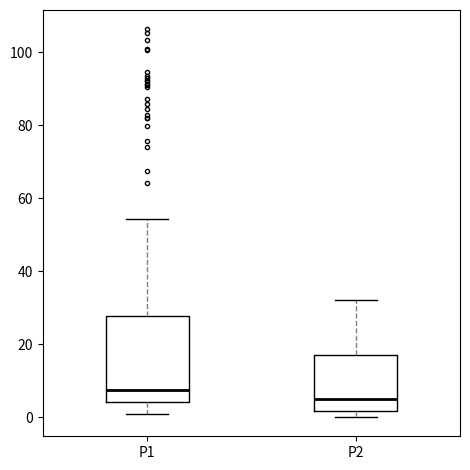

Which box's median line is the highest?

P1